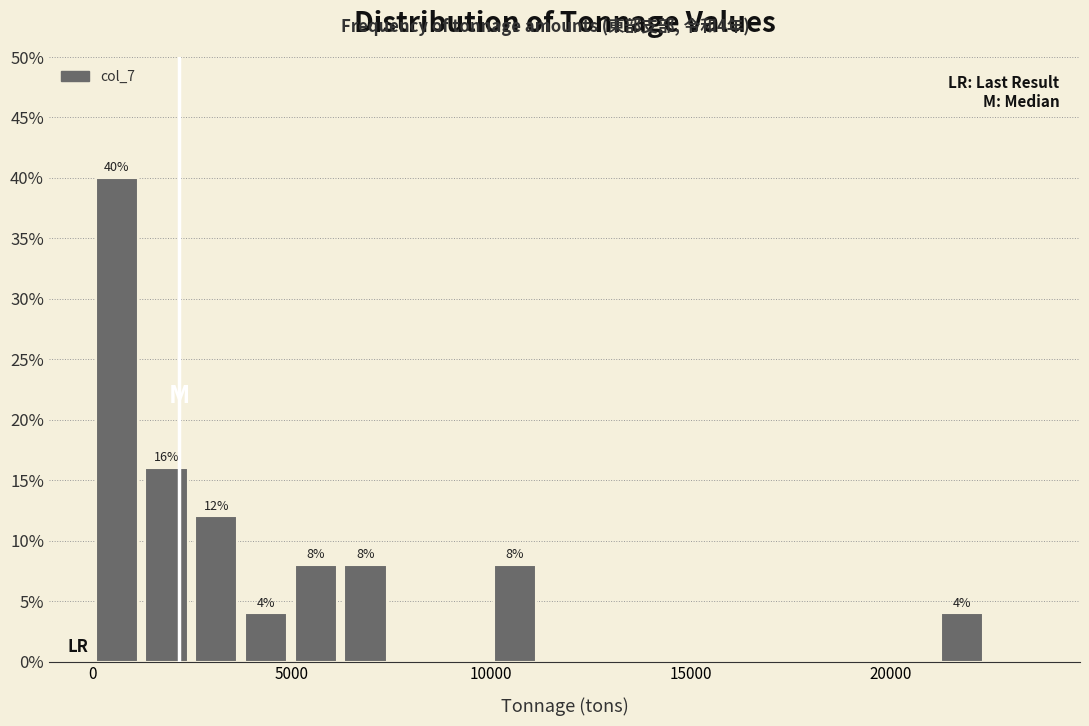

Around what value on the x-axis is the tallest bar? Give the approximate position of its centre, as read against the axis.

500